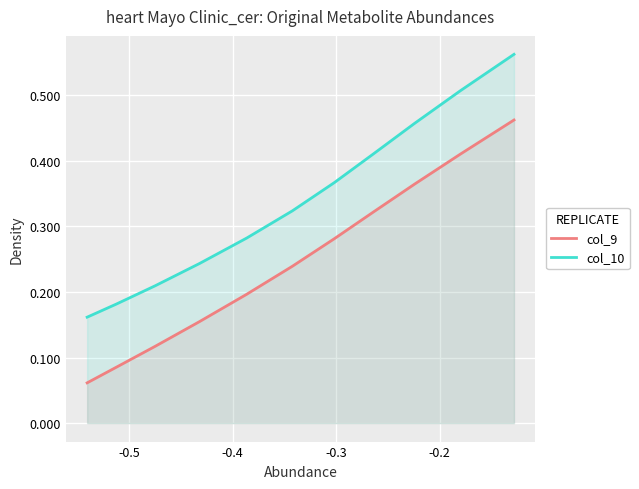

True or false: col_10 and col_9 intersect in this chart.

False